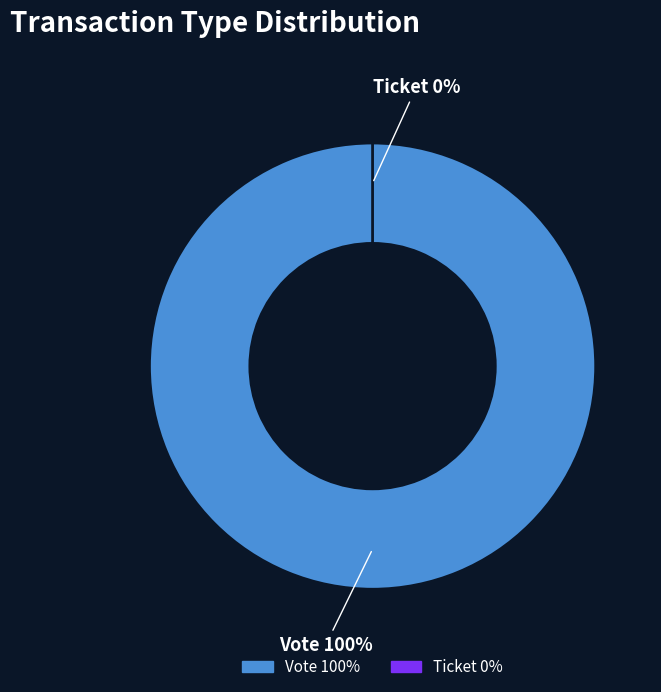

To the nearest percent, what portion does Vote (io_index=1) represent?

100%